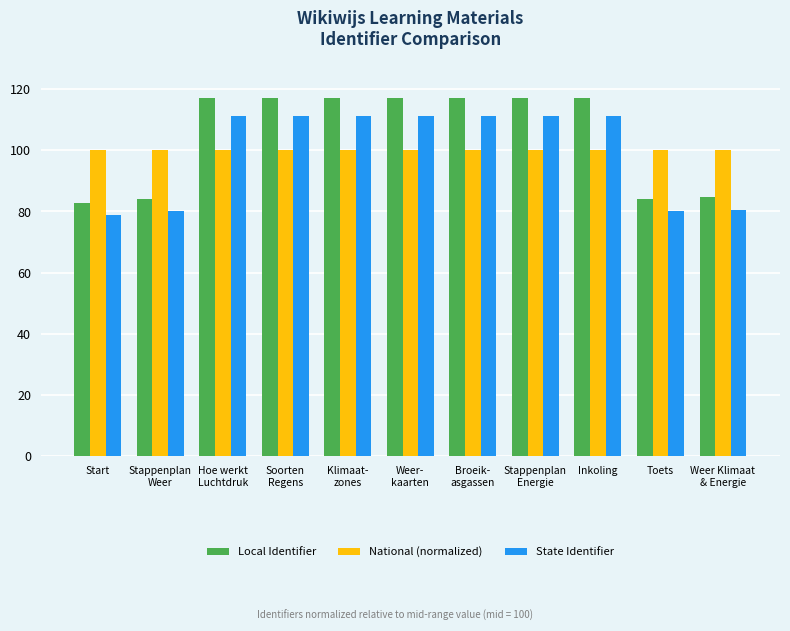

Which category has the lowest value in the State Identifier series?

Start